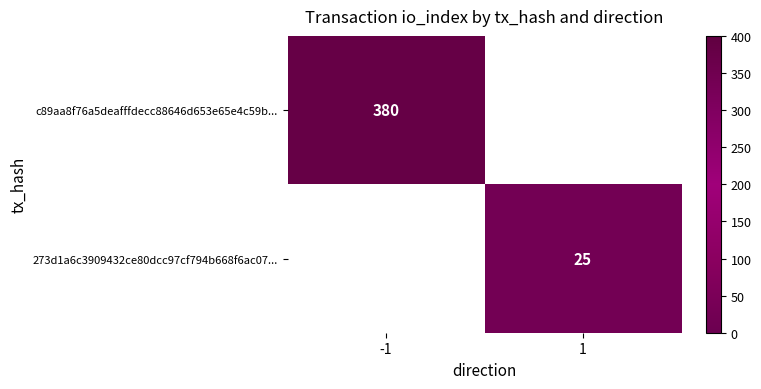

The value of 273d1a6c3909432ce80dcc97cf794b668f6ac07... at 1 is 25. True or false?

True